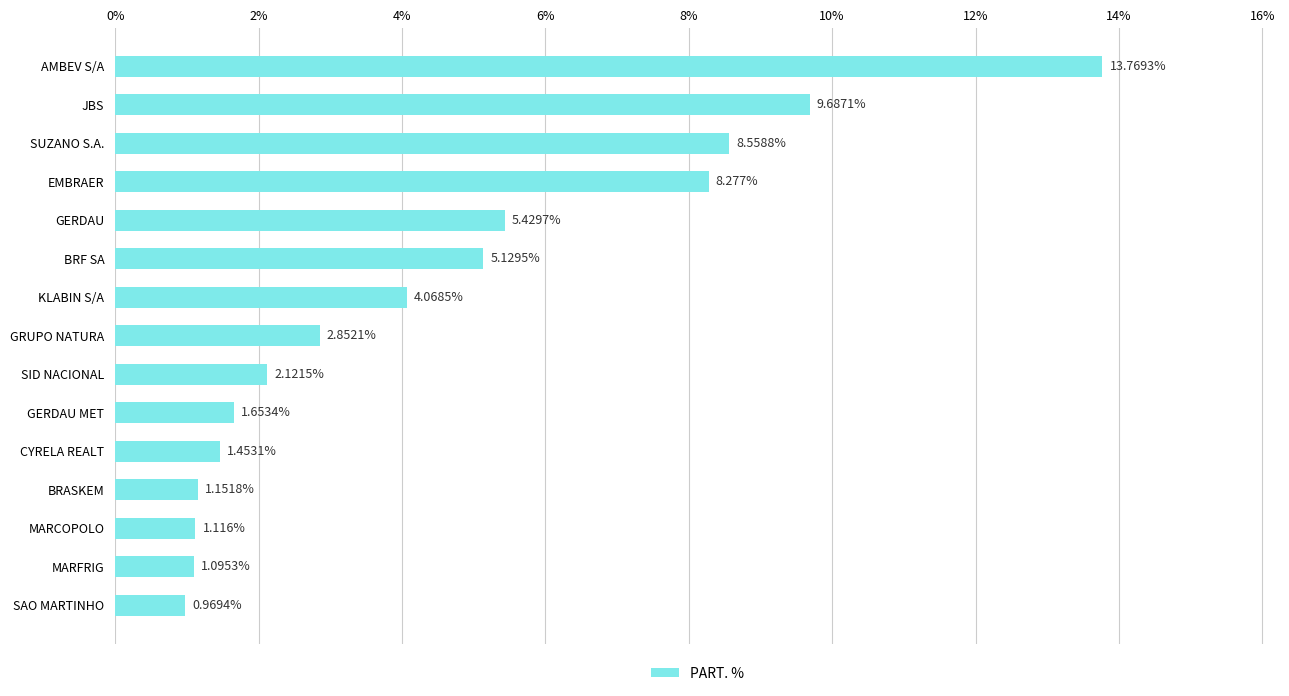

What is the change in value from GERDAU MET to GRUPO NATURA?

+1.2